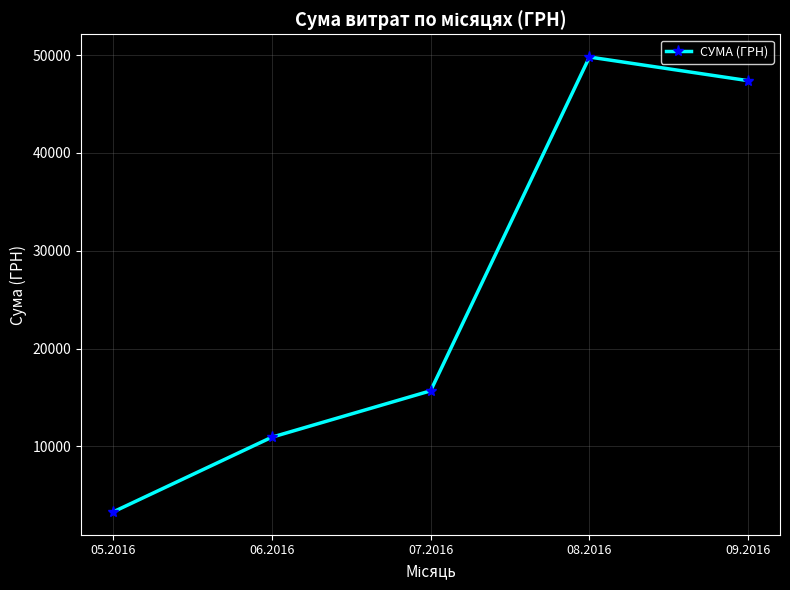

The value at 08.2016 is 49807.4. True or false?

True